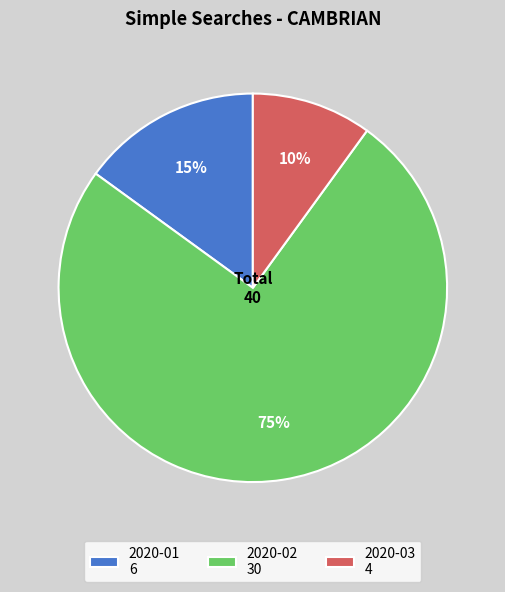

Which slice is the largest?

2020-02